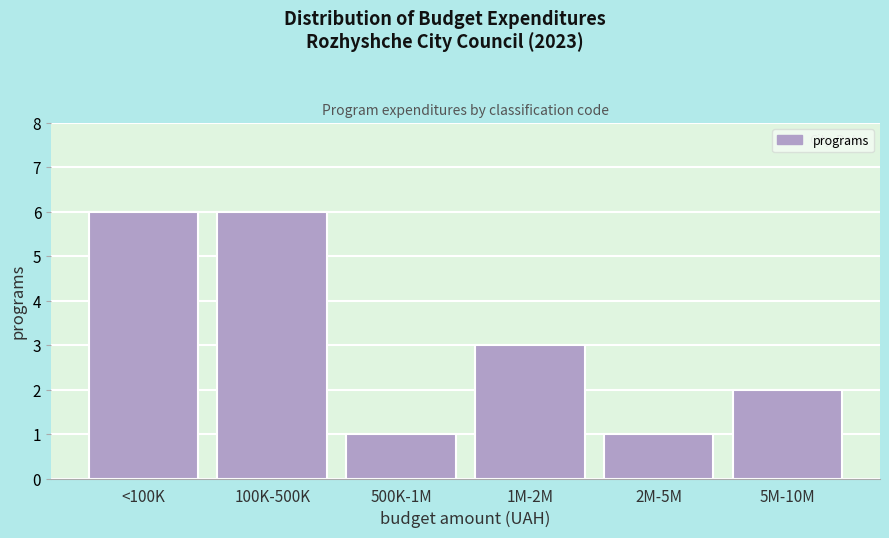

Reading left to right, what are all the values shown in this chart?

<100K=6	100K-500K=6	500K-1M=1	1M-2M=3	2M-5M=1	5M-10M=2